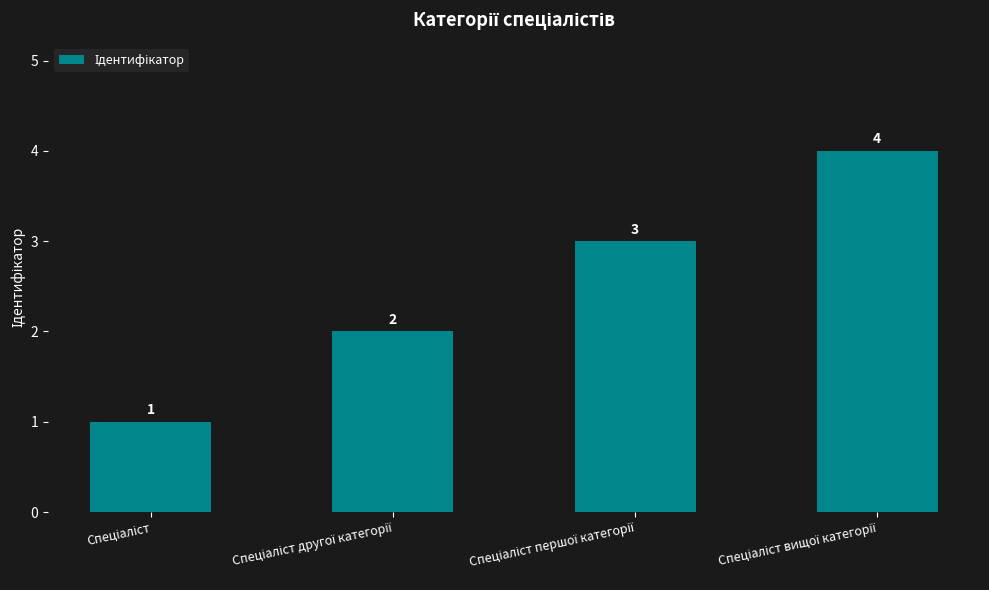

What is the value of the 2nd bar from the left?

2